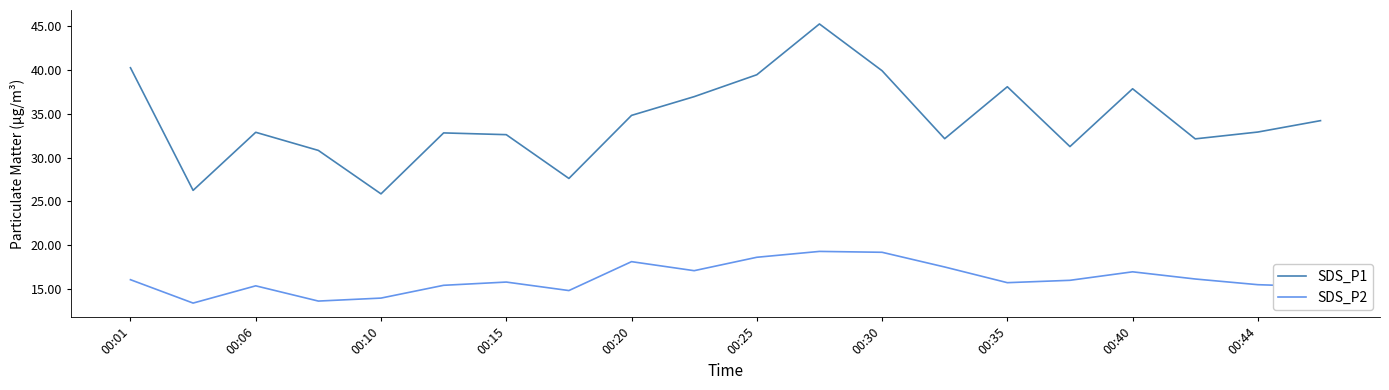

Rank the series by their average value, from highest to lowest.

SDS_P1, SDS_P2